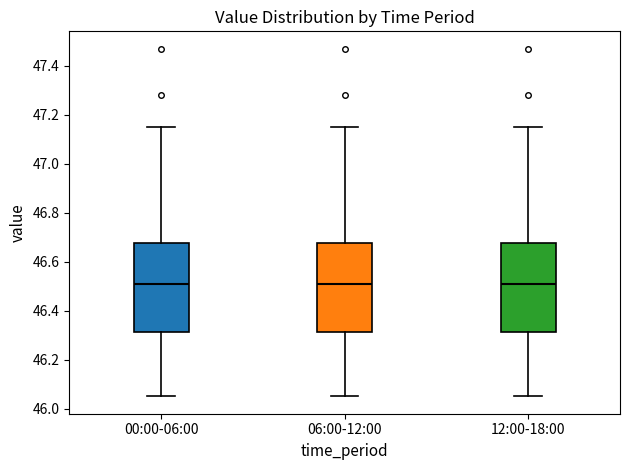

Where does the lower whisker of the box for 00:00-06:00 end on the y-axis? The values are not printed on the chart, so give them approximately, as read against the axis.

46.06